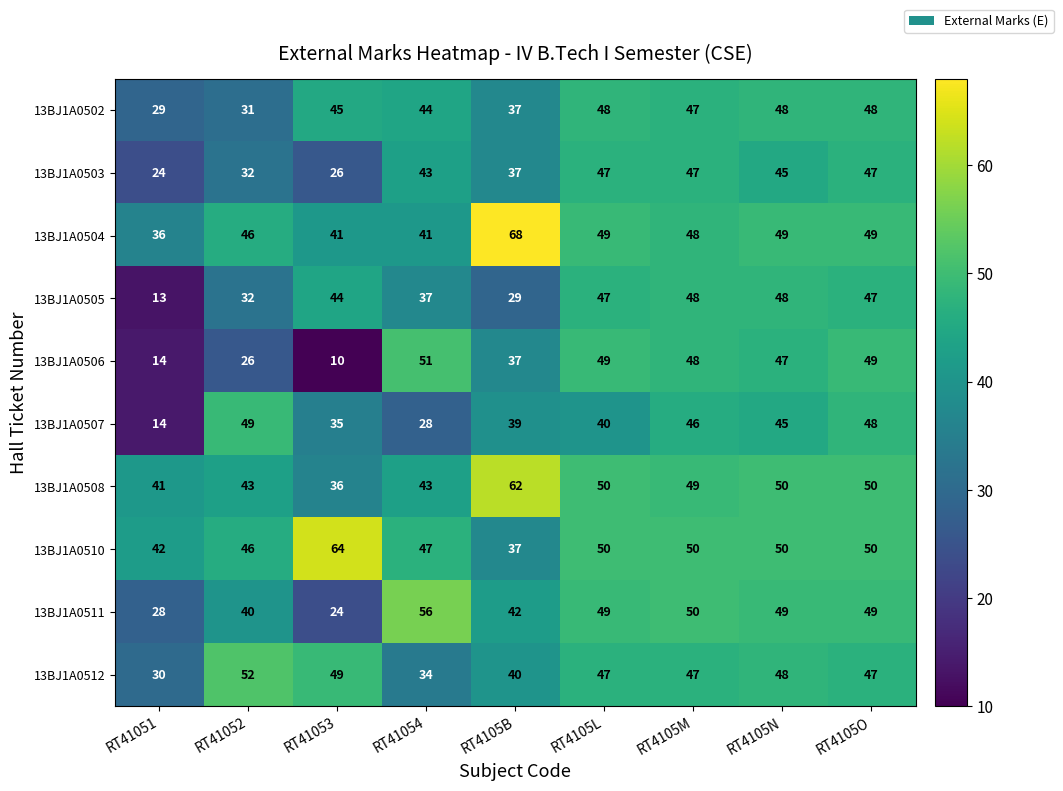

Which series has the largest range (max minus min)?

13BJ1A0506